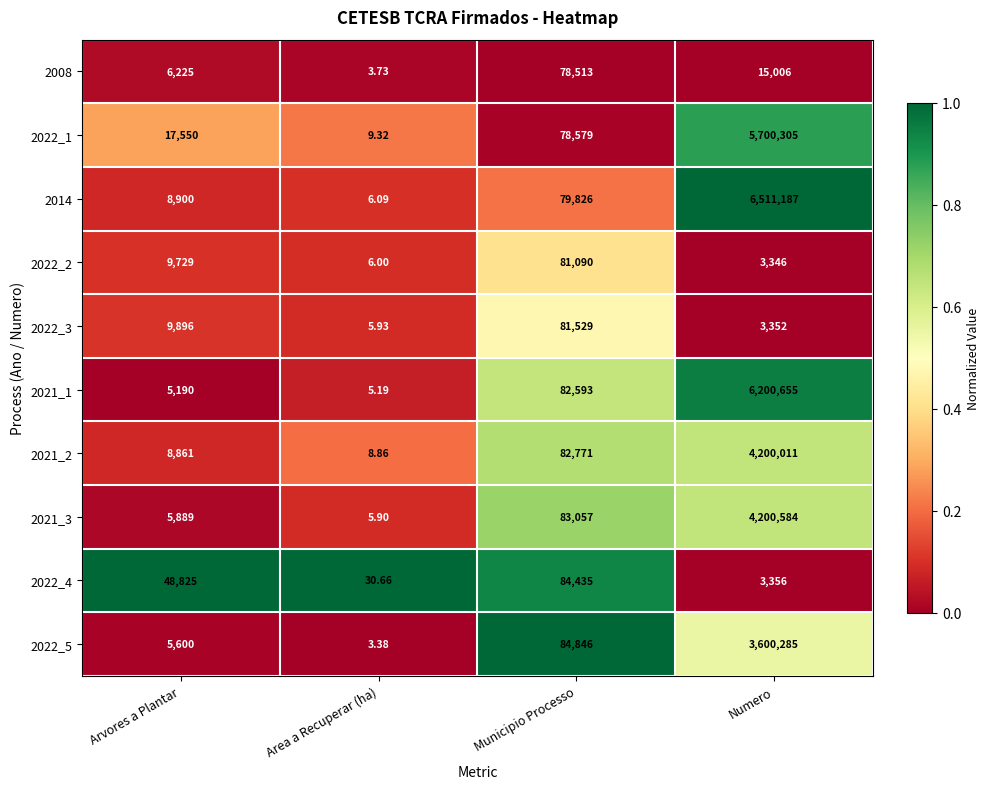

Rank the categories by 2008 value from lowest to highest.

Area a Recuperar (ha), Arvores a Plantar, Numero, Municipio Processo